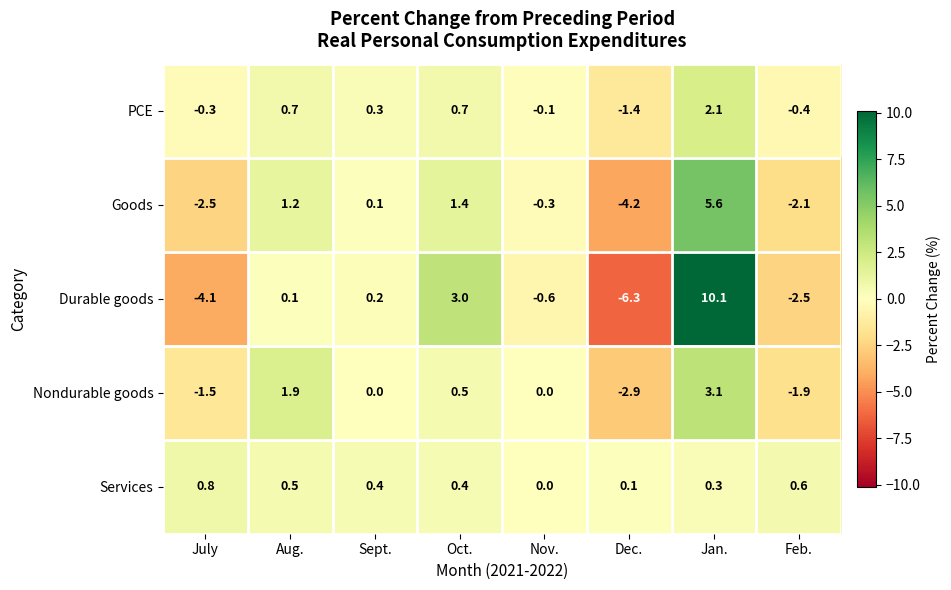

What is the difference between the maximum and second lowest values in the Nondurable goods series?

5.0